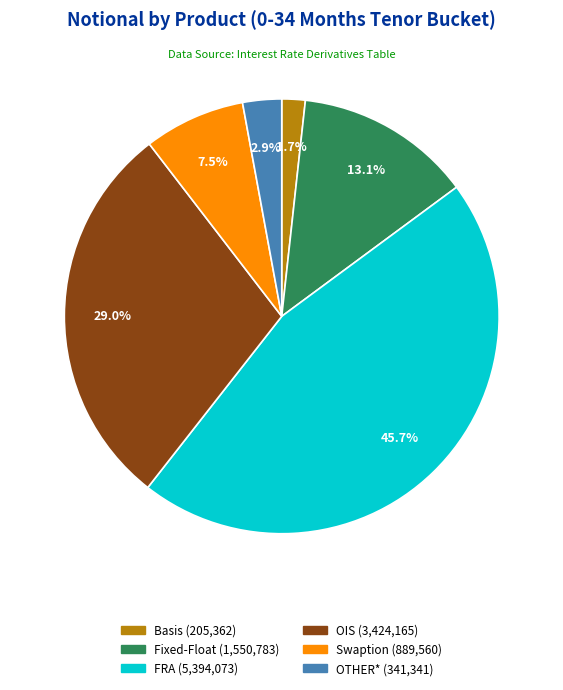

Which category has the smallest portion of the pie?

Basis